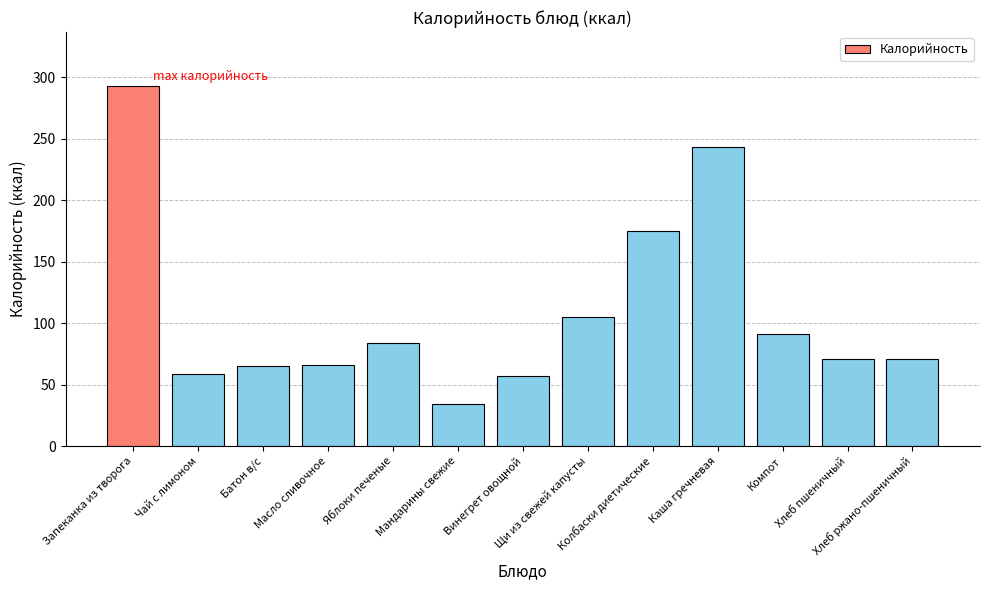

What is the label of the 1st bar from the left?

Запеканка из творога